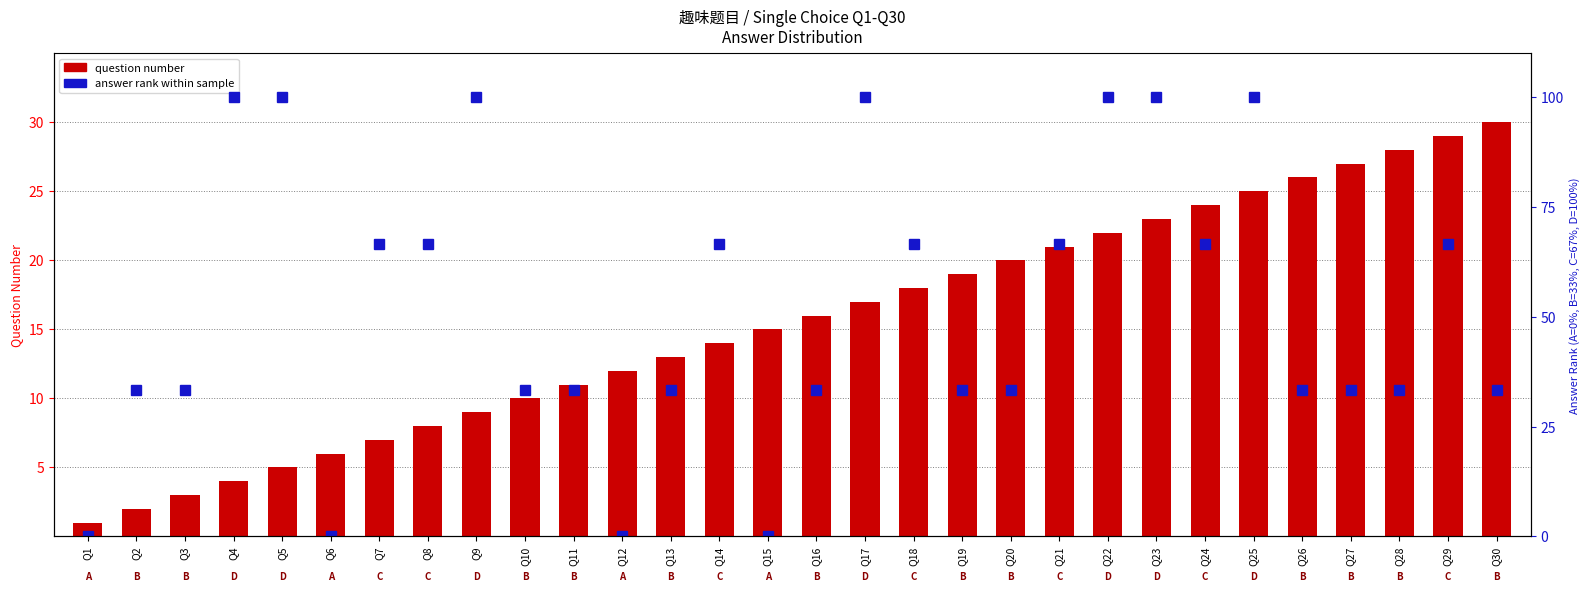

Where does the answer rank (0-100) series first go above 33?

Q2